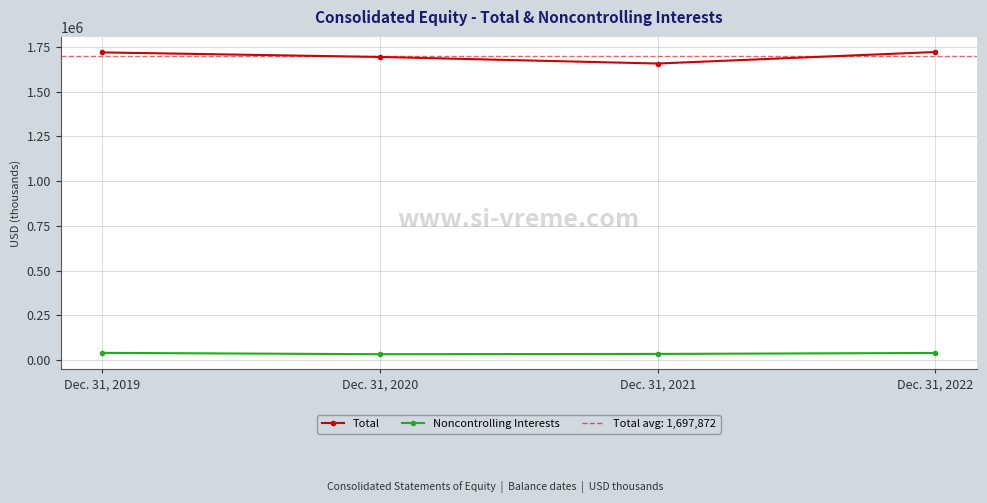

Reading left to right, what are all the values shown in this chart?

Total: Dec. 31, 2019=1719245	Dec. 31, 2020=1693712	Dec. 31, 2021=1657075	Dec. 31, 2022=1721455
Noncontrolling Interests: Dec. 31, 2019=40285	Dec. 31, 2020=32677	Dec. 31, 2021=34335	Dec. 31, 2022=39652